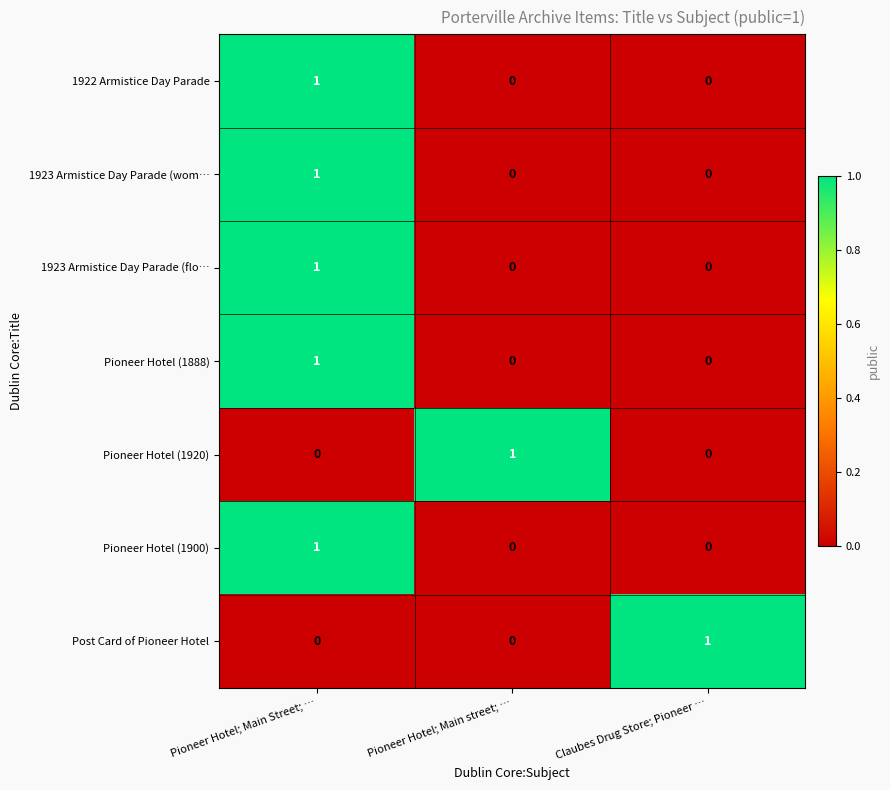

Count the 1922 Armistice Day Parade values in the range 0 to 1.

3